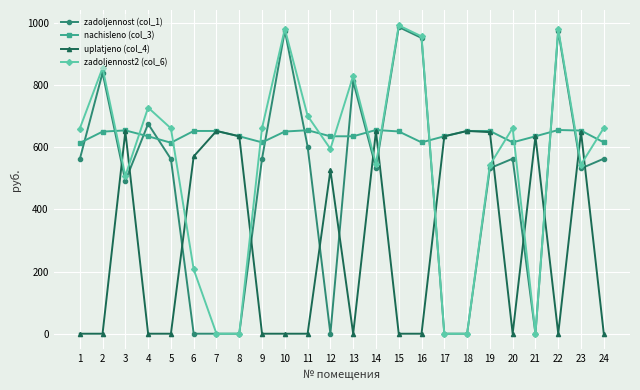

How many distinct data groups are displayed?

4